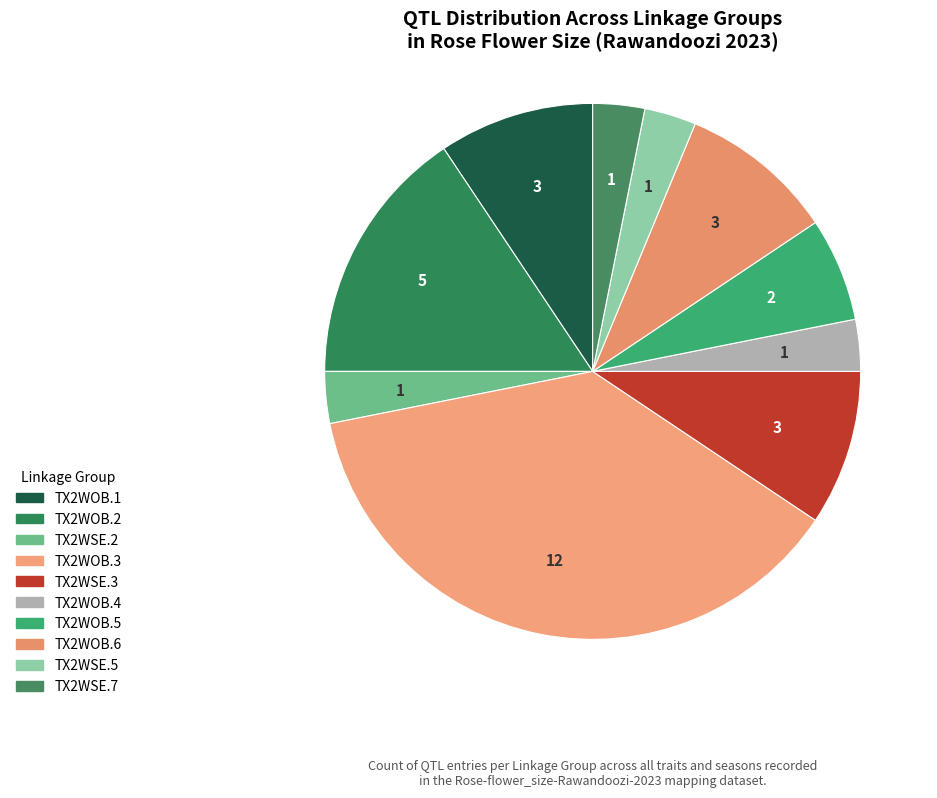

What portion of the pie excludes TX2WOB.3?

62.5%